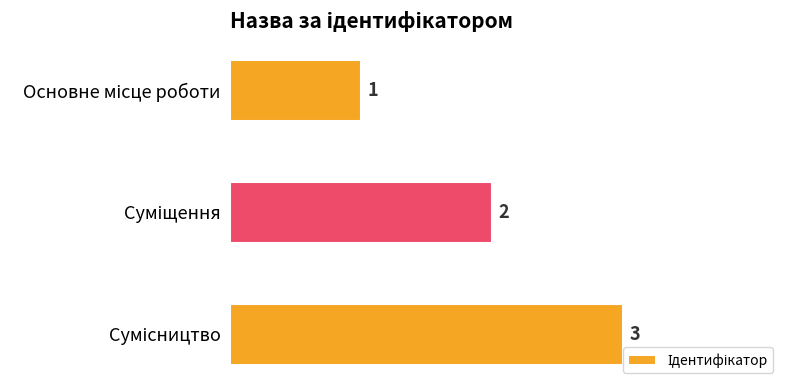

What is the value of the 1st bar from the top?

1